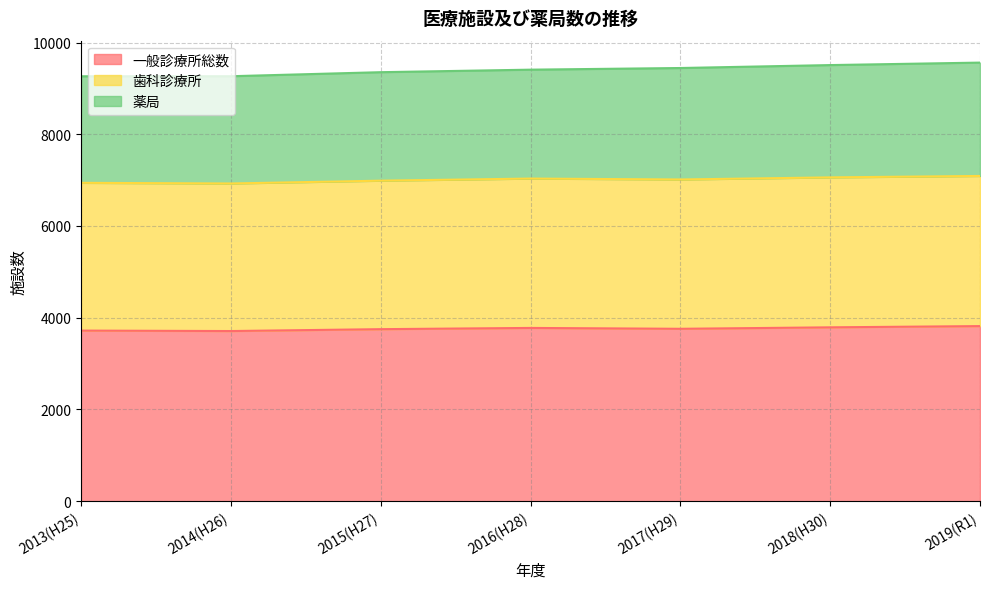

True or false: 歯科診療所 and 一般診療所総数 cross at least once.

False